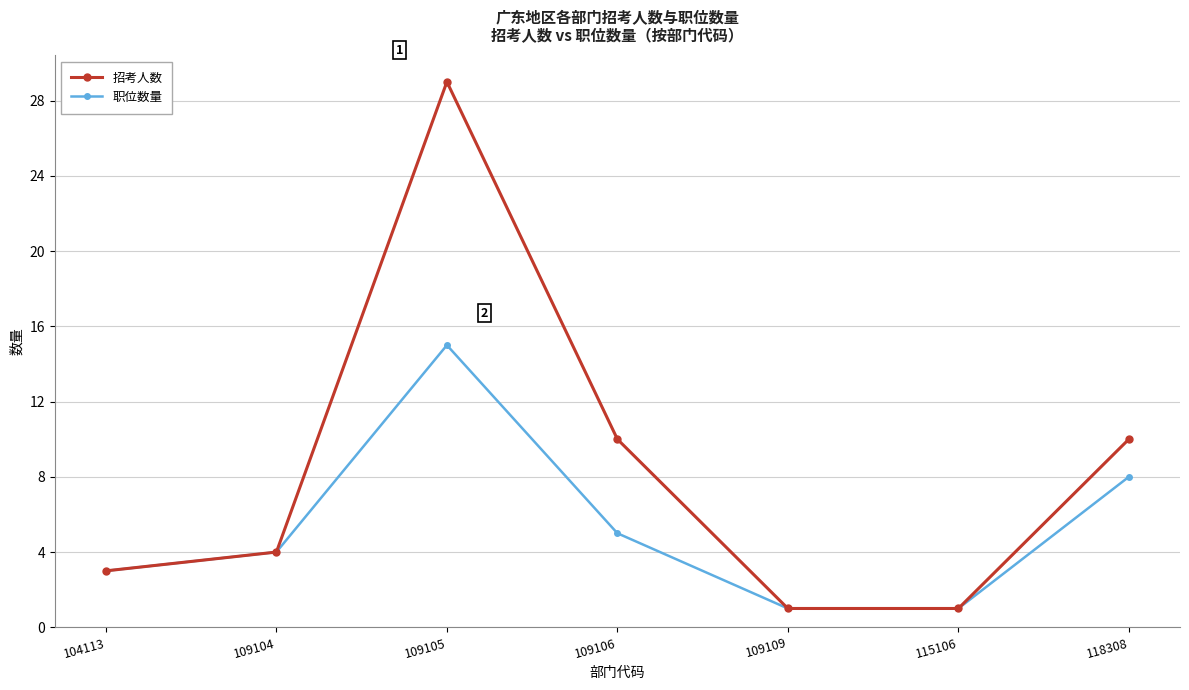

How many lines are shown in the chart?

2